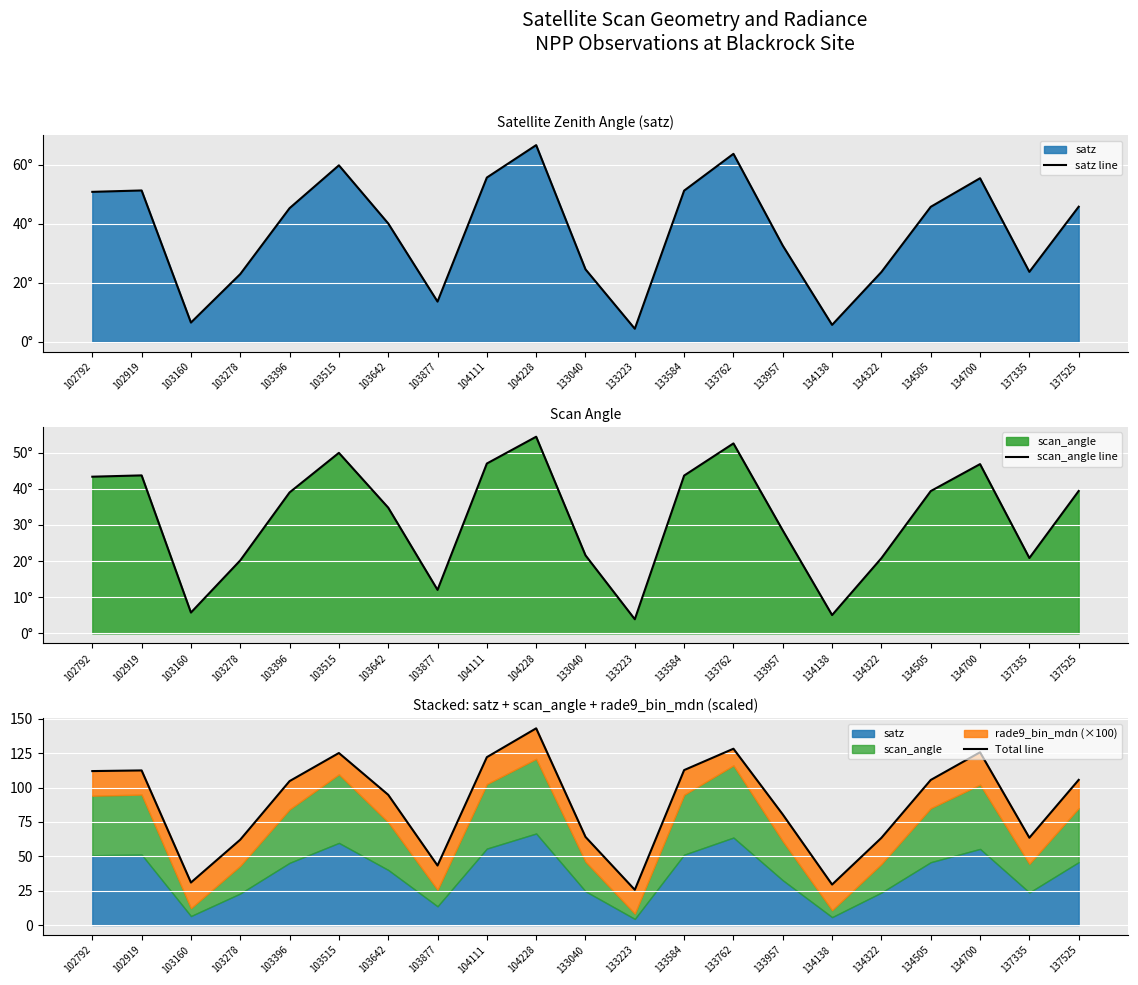

Which series has the largest total across all categories?

Total line